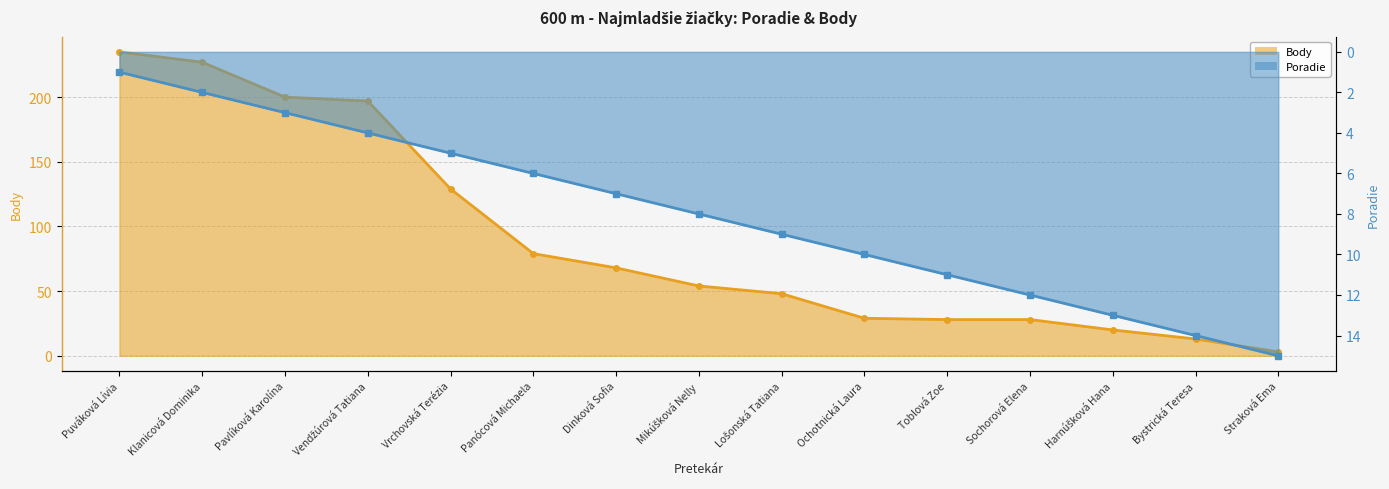

How many lines are shown in the chart?

2